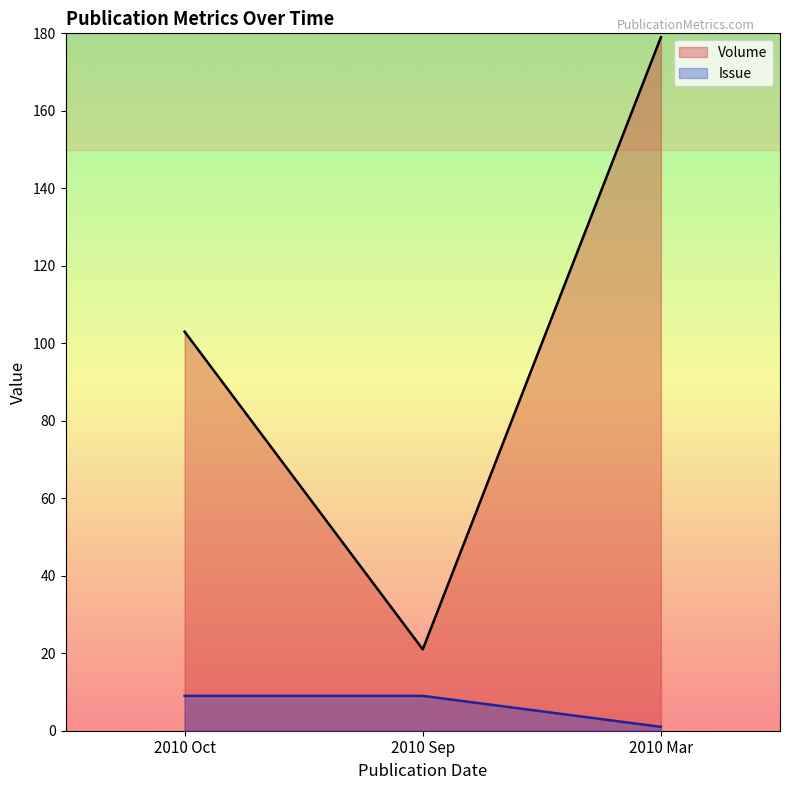

Is it true that Issue equals 9 at 2010 Oct?

True